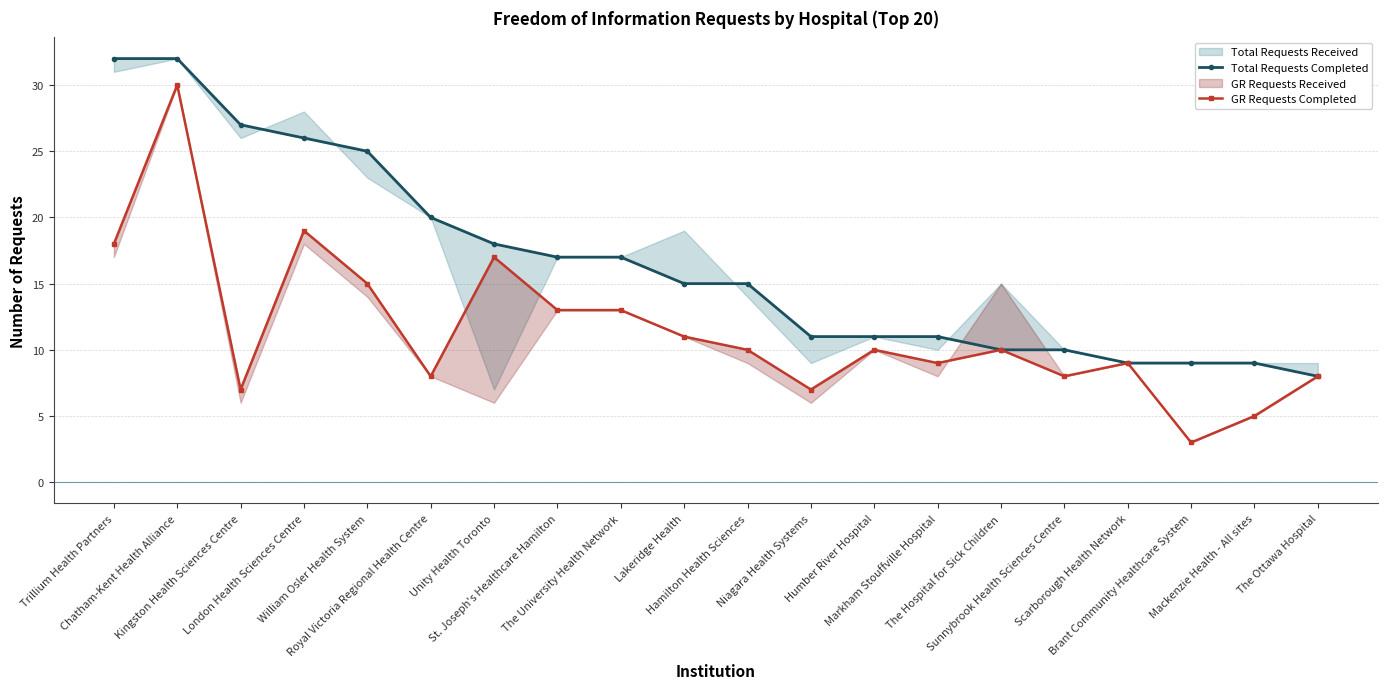

True or false: GR Requests Completed and Total Requests Completed cross at least once.

False